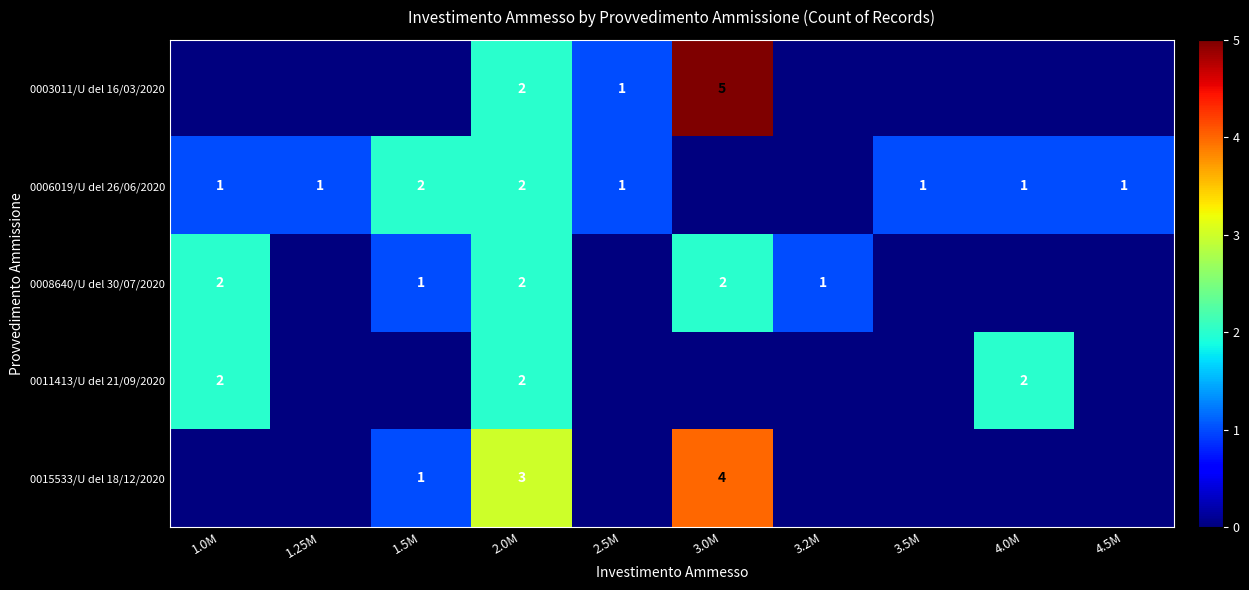

At which category does the chart reach its minimum across all series?

1.0M